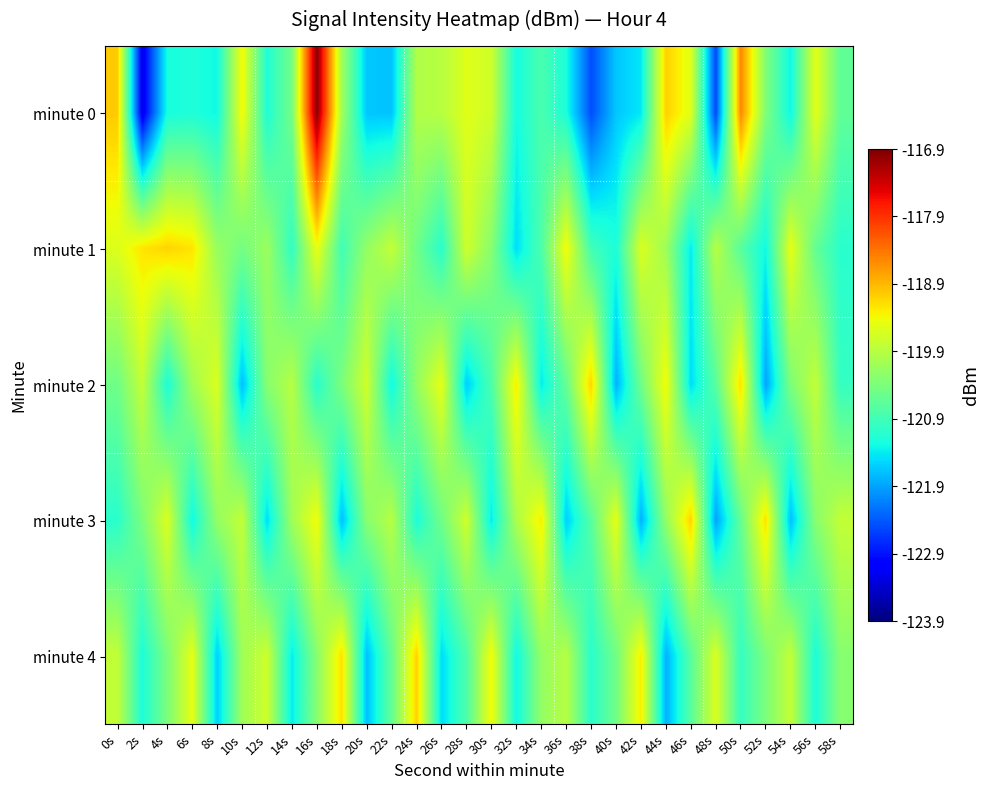

How many data points does each series have?

30